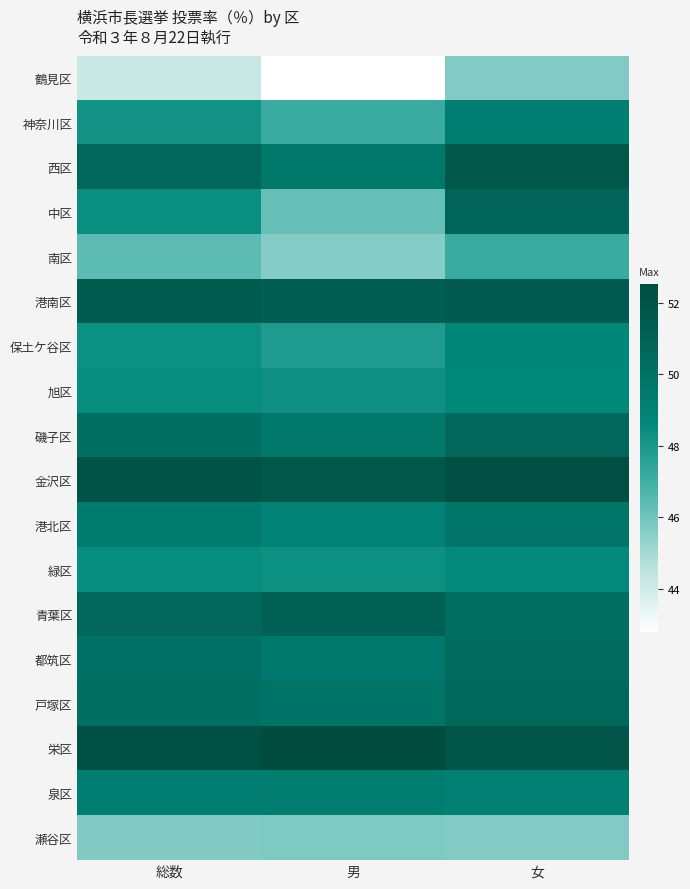

What is the maximum value shown in the chart?

52.5